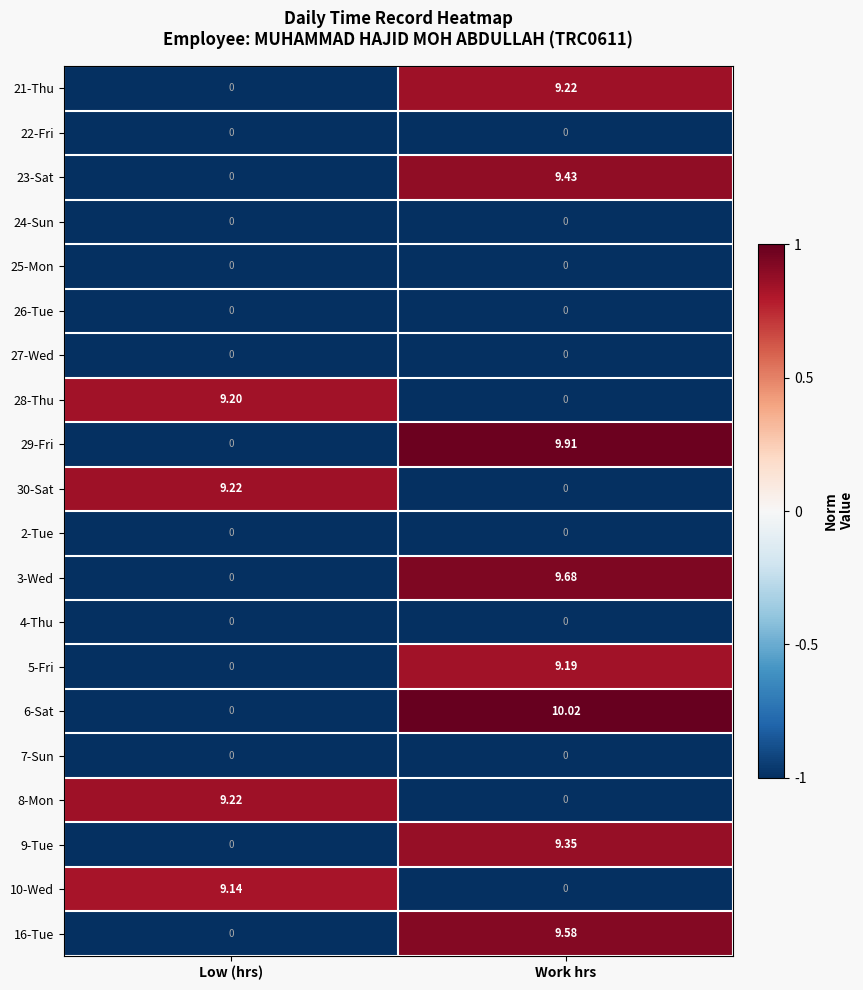

What is the maximum value shown in the chart?

10.0